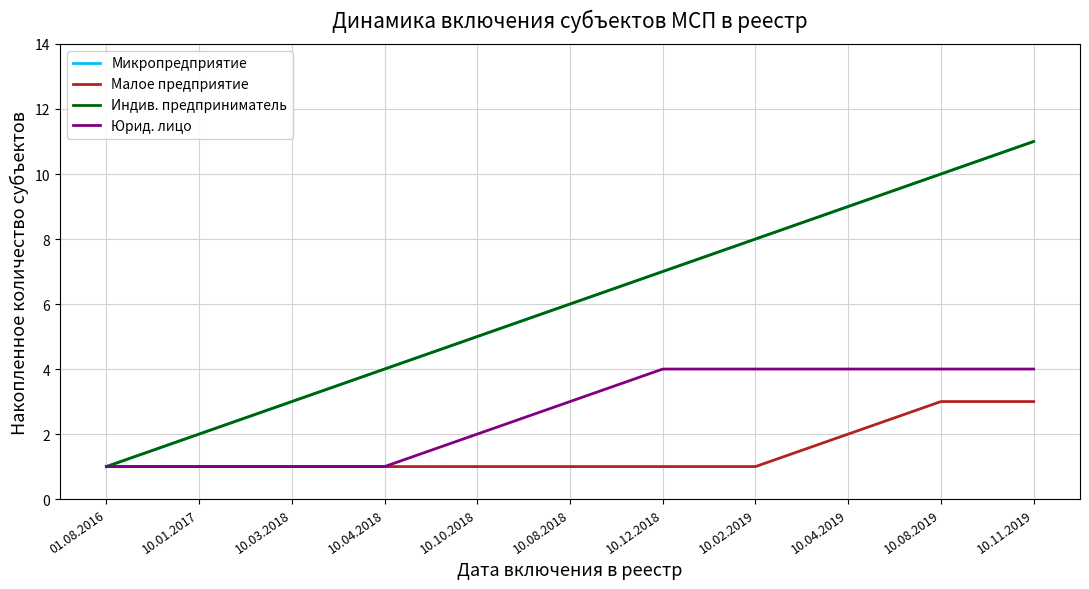

Is it true that Микропредприятие equals 5 at 10.10.2018?

True